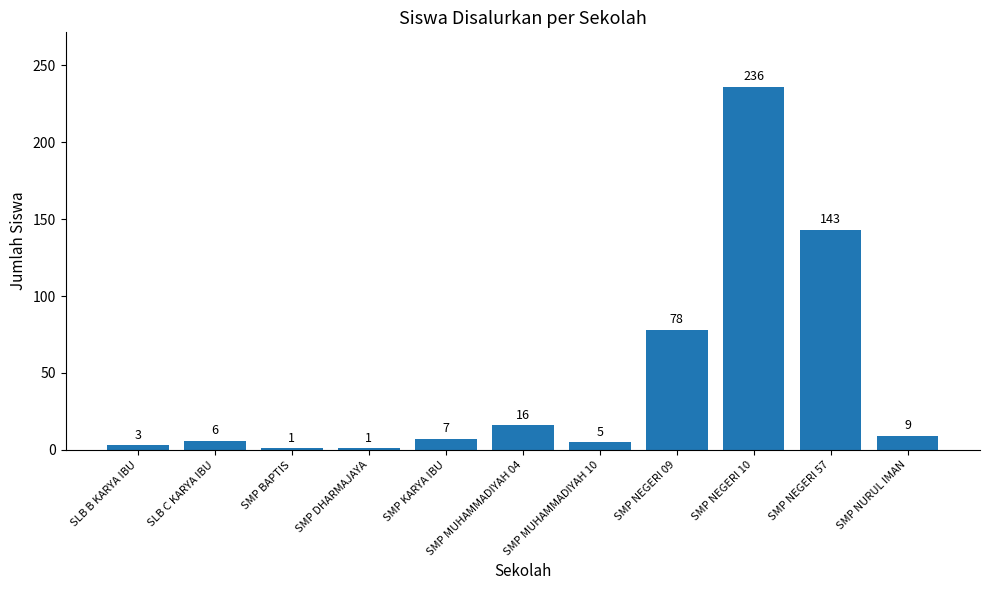

The chart shows a value of 9 at SMP NURUL IMAN. True or false?

True